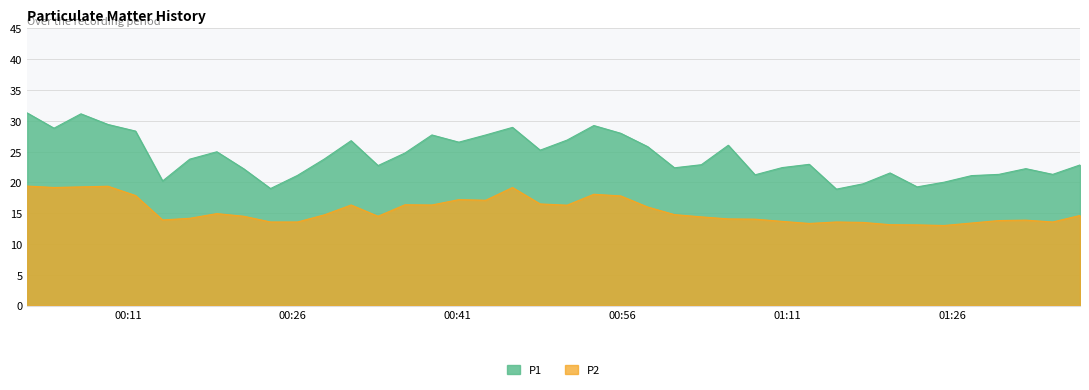

Rank the series by their maximum value, from lowest to highest.

P2, P1